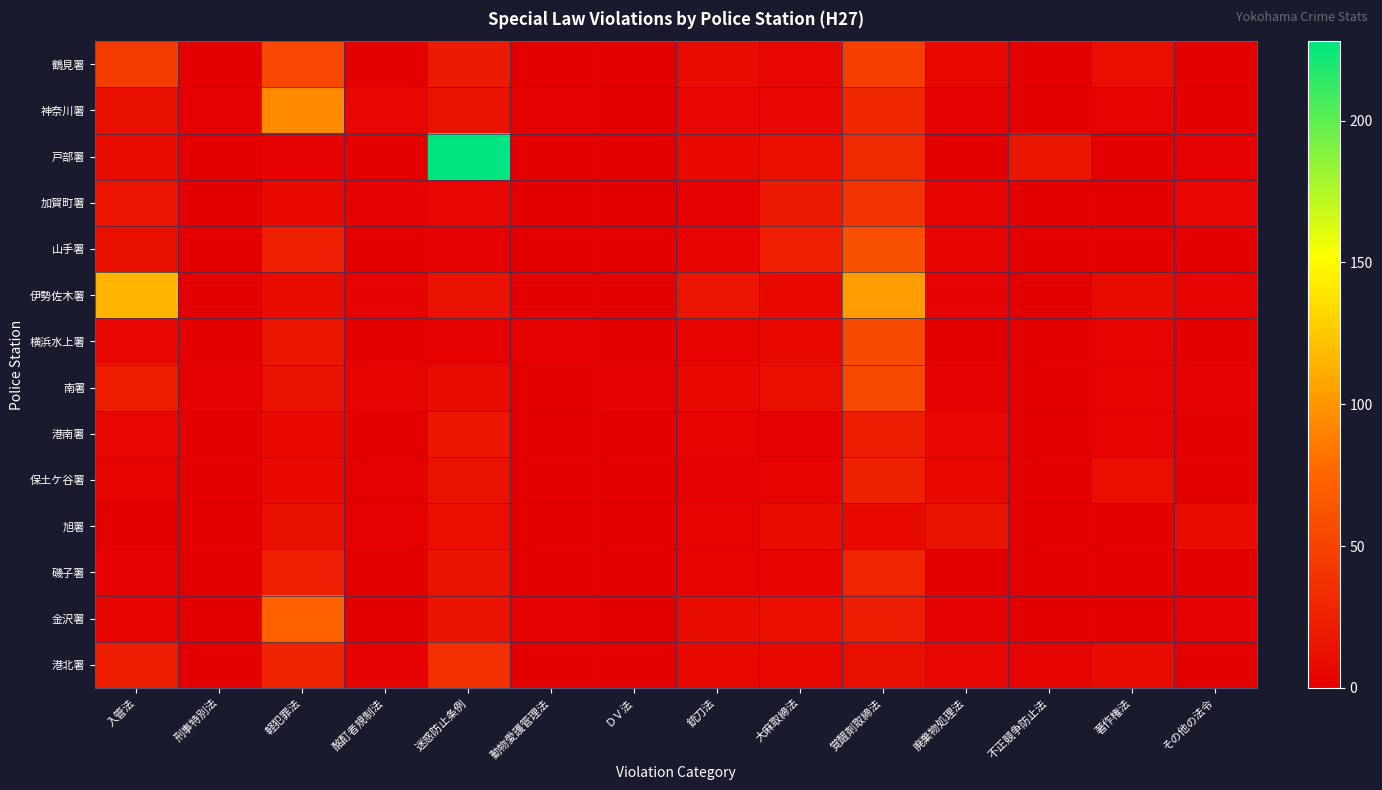

What is the total value across all series at 迷惑防止条例?

401